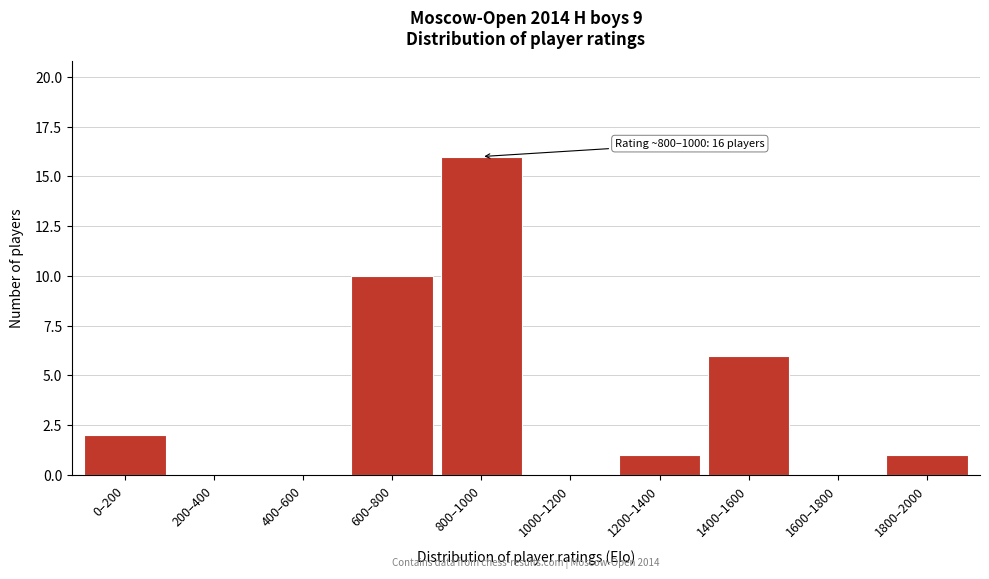

Reading left to right, list all the values displayed in this chart.

0–200=2	200–400=0	400–600=0	600–800=10	800–1000=16	1000–1200=0	1200–1400=1	1400–1600=6	1600–1800=0	1800–2000=1